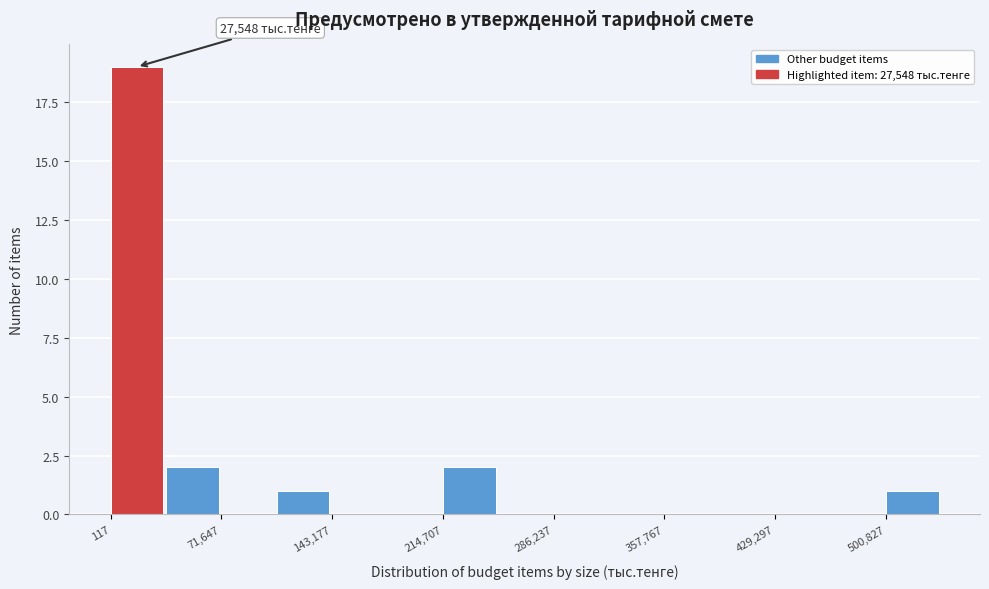

Around what value on the x-axis is the tallest bar? Give the approximate position of its centre, as read against the axis.

20000